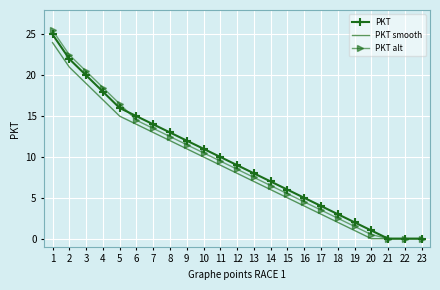

Which series has the largest range (max minus min)?

PKT alt